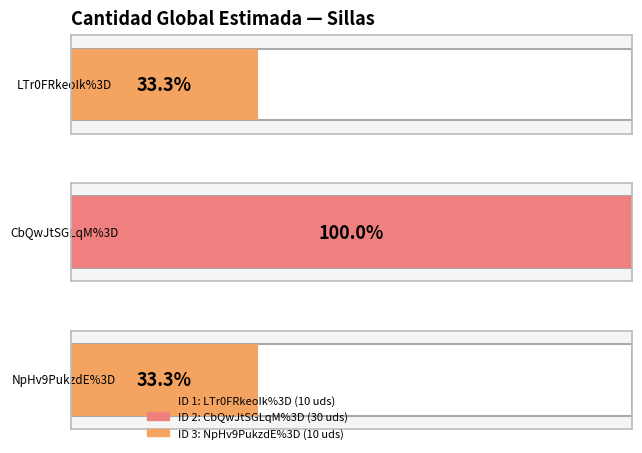

Reading left to right, what are all the values shown in this chart?

10	30	10